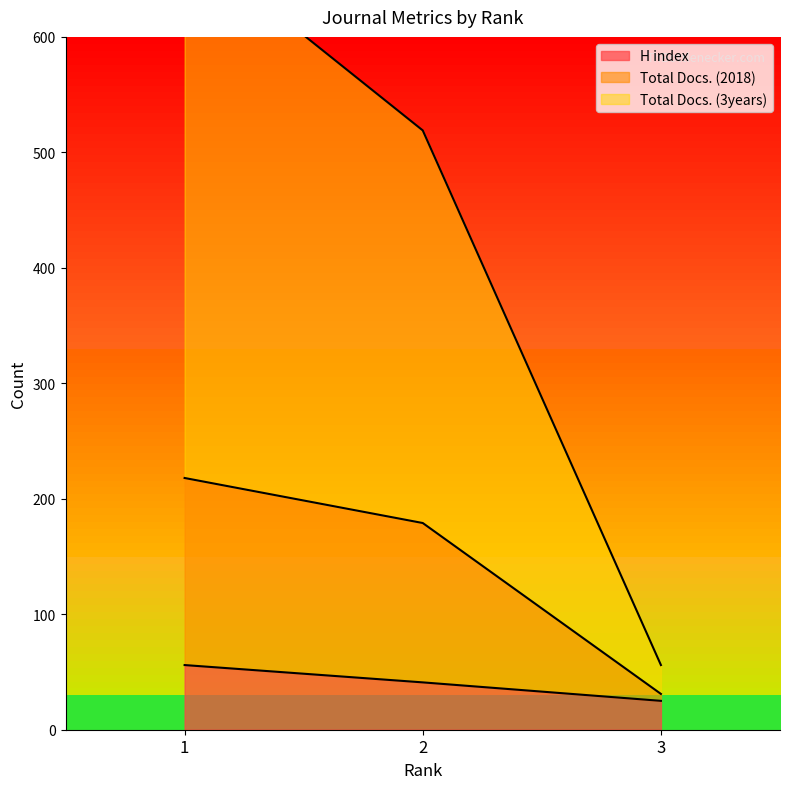

What is the total value across all series at 1?

958